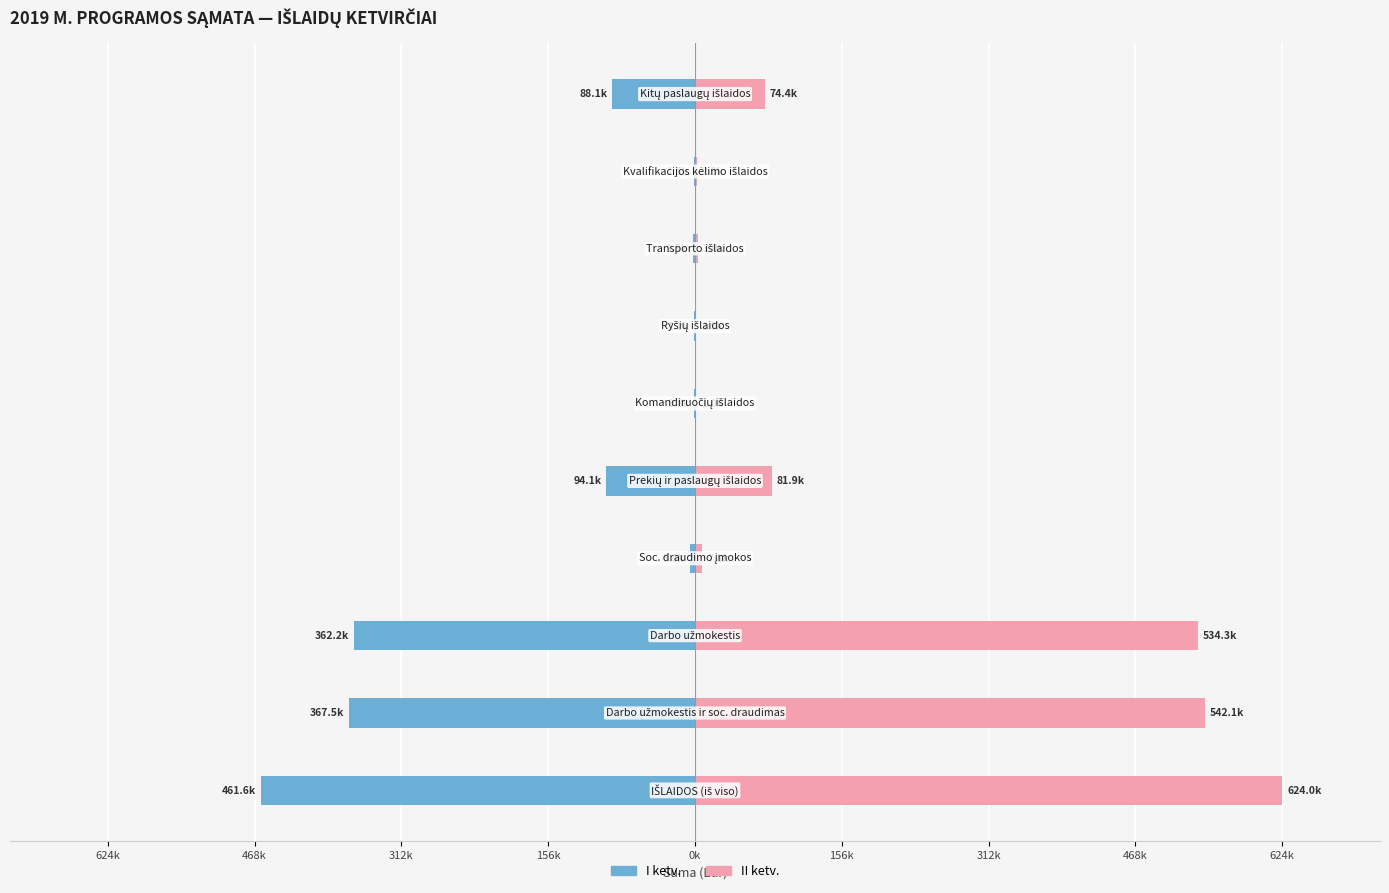

Which has a higher value, 624k or 624k?

624k